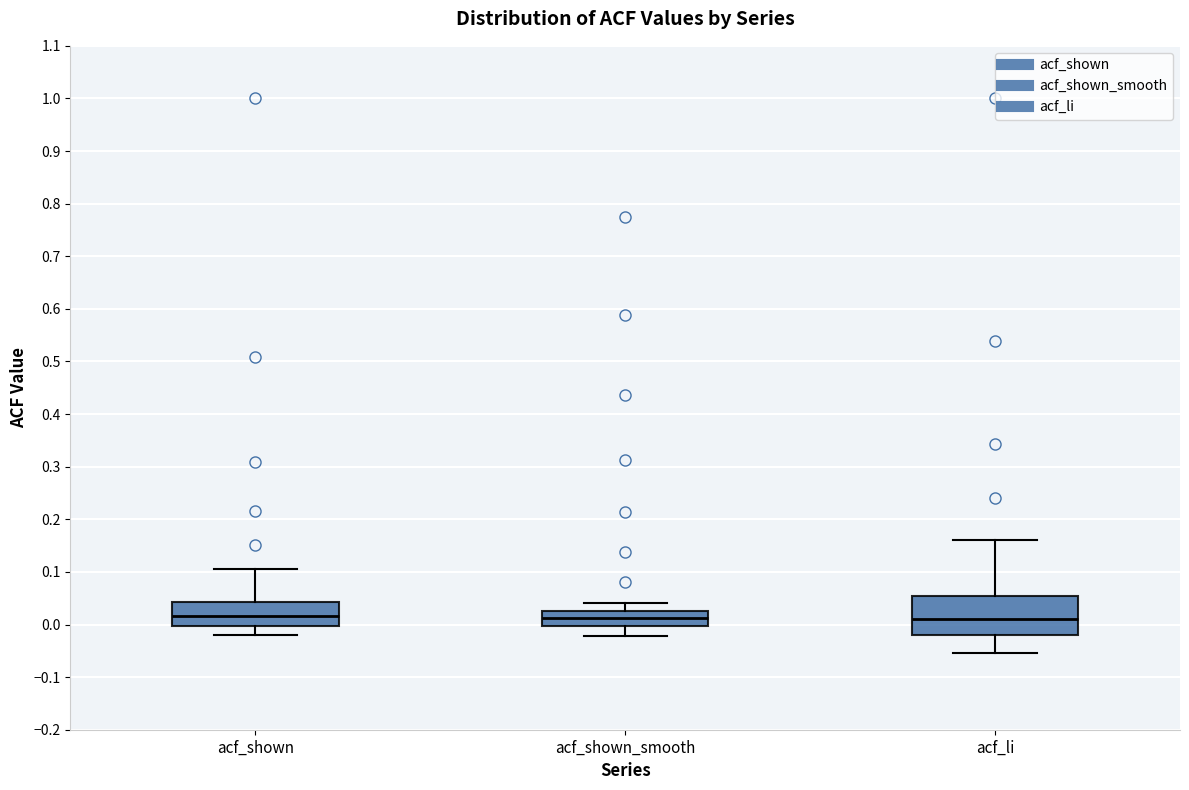

Where is the lower edge of the box for acf_shown on the y-axis? The values are not printed on the chart, so give them approximately, as read against the axis.

0.00